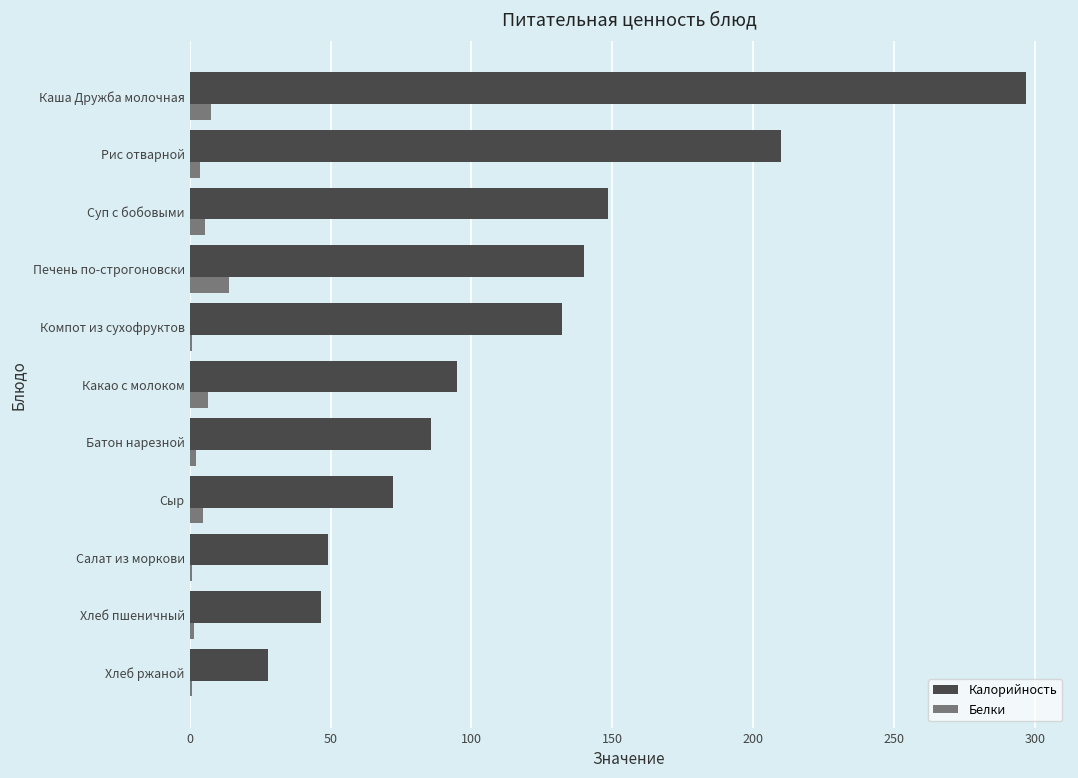

At which category is the sum across all series the highest?

Каша Дружба молочная